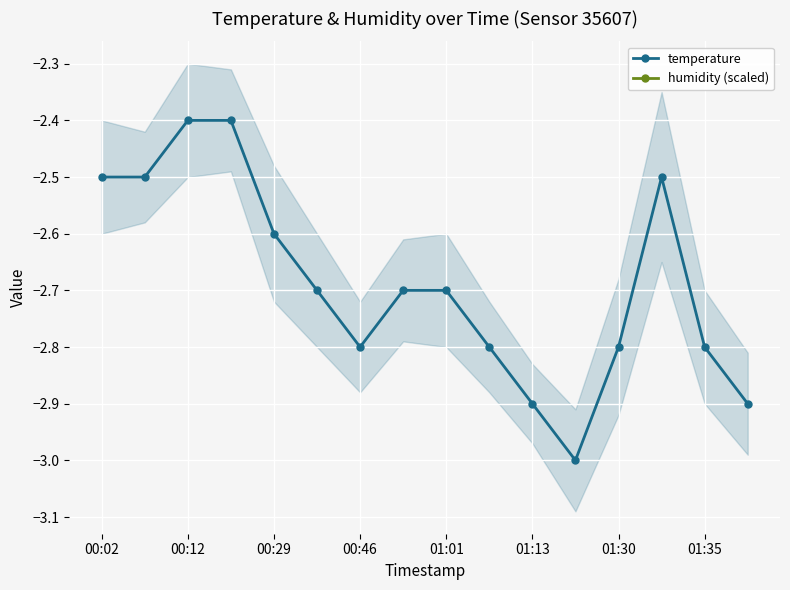

The temperature series shows -4.1 at 01:30. True or false?

False